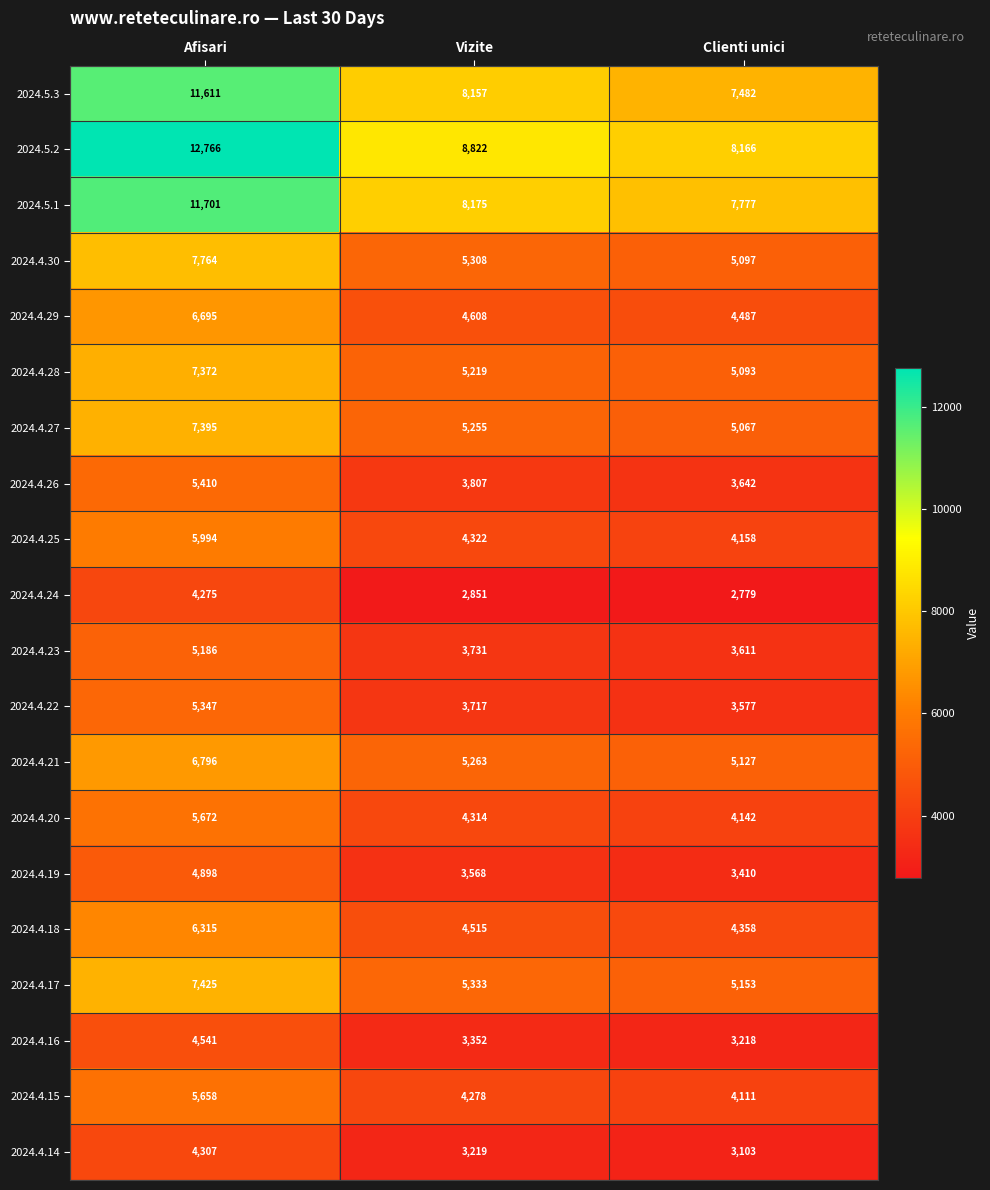

Where does the 2024.4.15 series first go above 4278?

Afisari